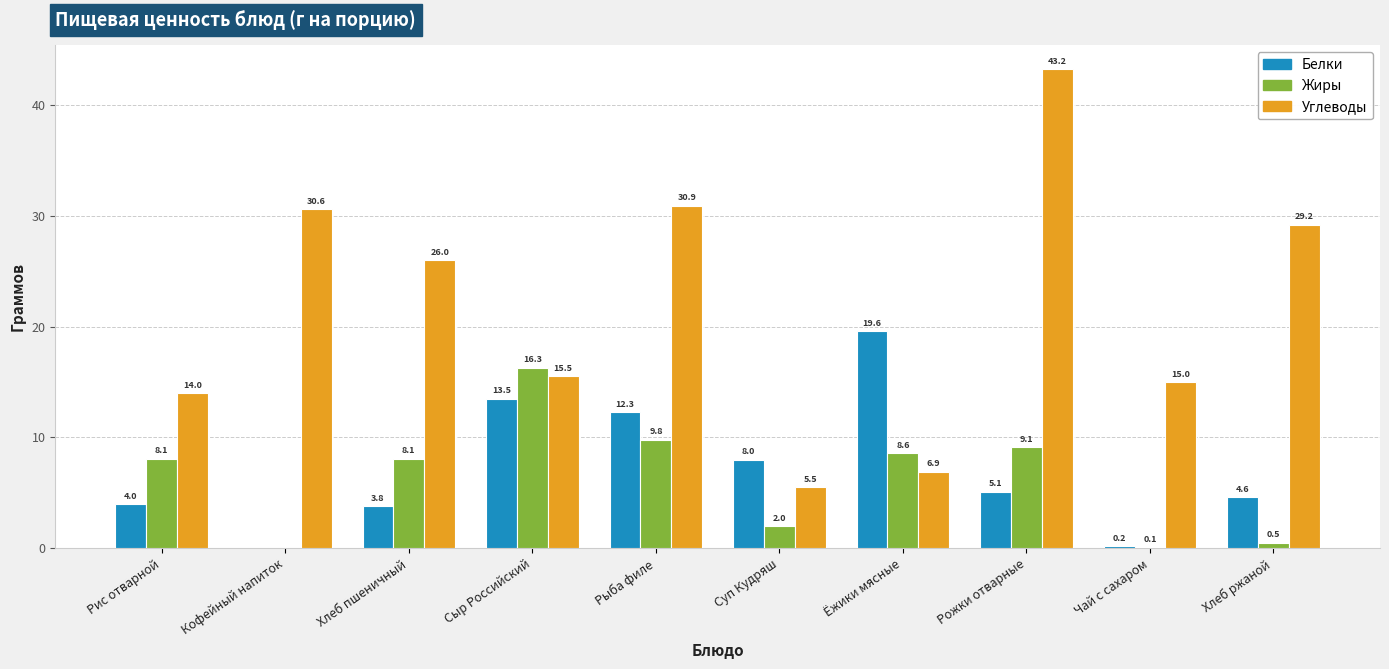

Which series changed the most between Рис отварной and Суп Кудряш?

Углеводы